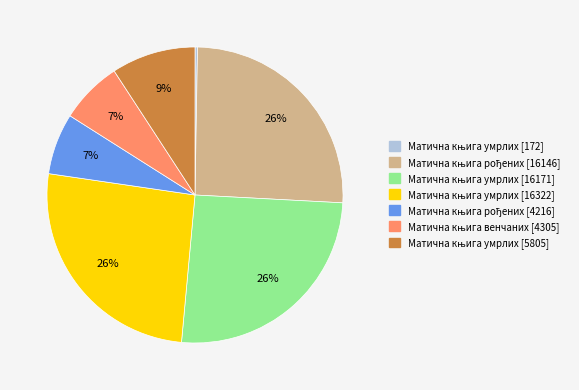

Is there a majority slice in this chart?

No